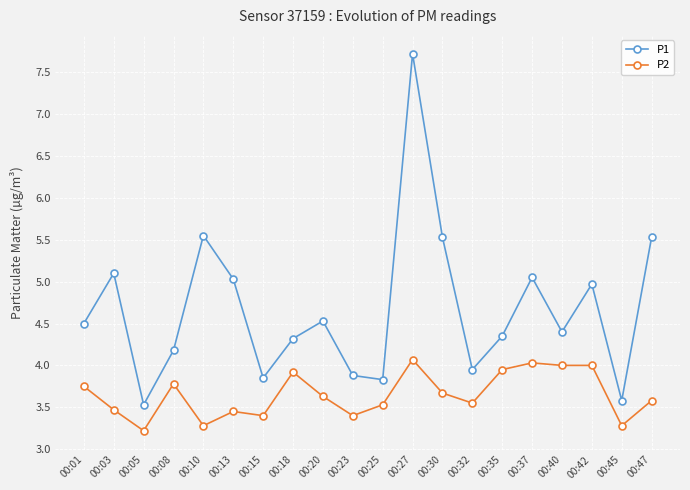

What is the smallest value displayed?

3.2